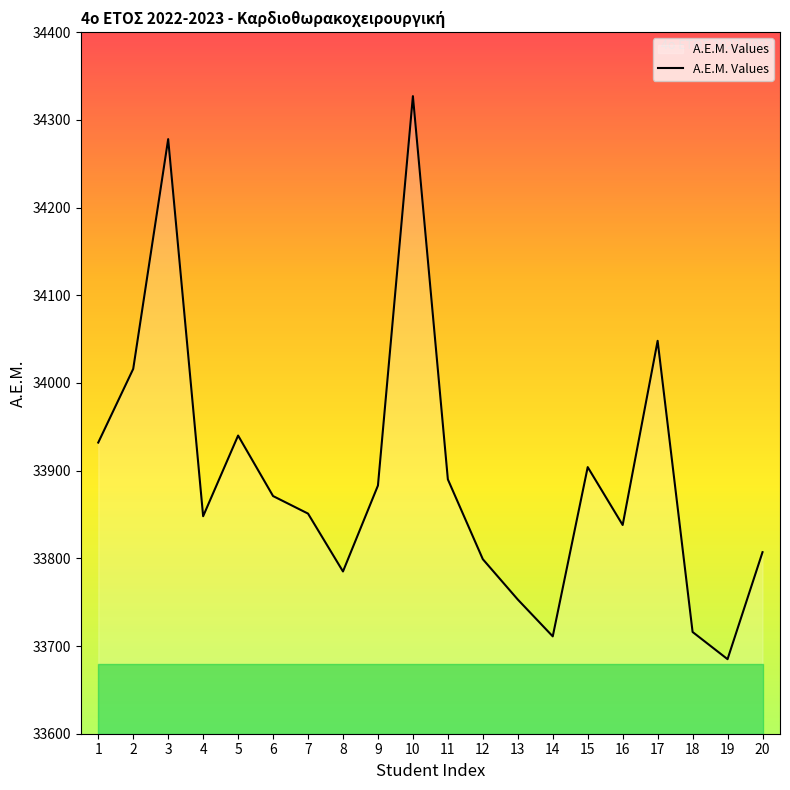

Approximately how many times larger is the value at 11 compared to 9?

1.0